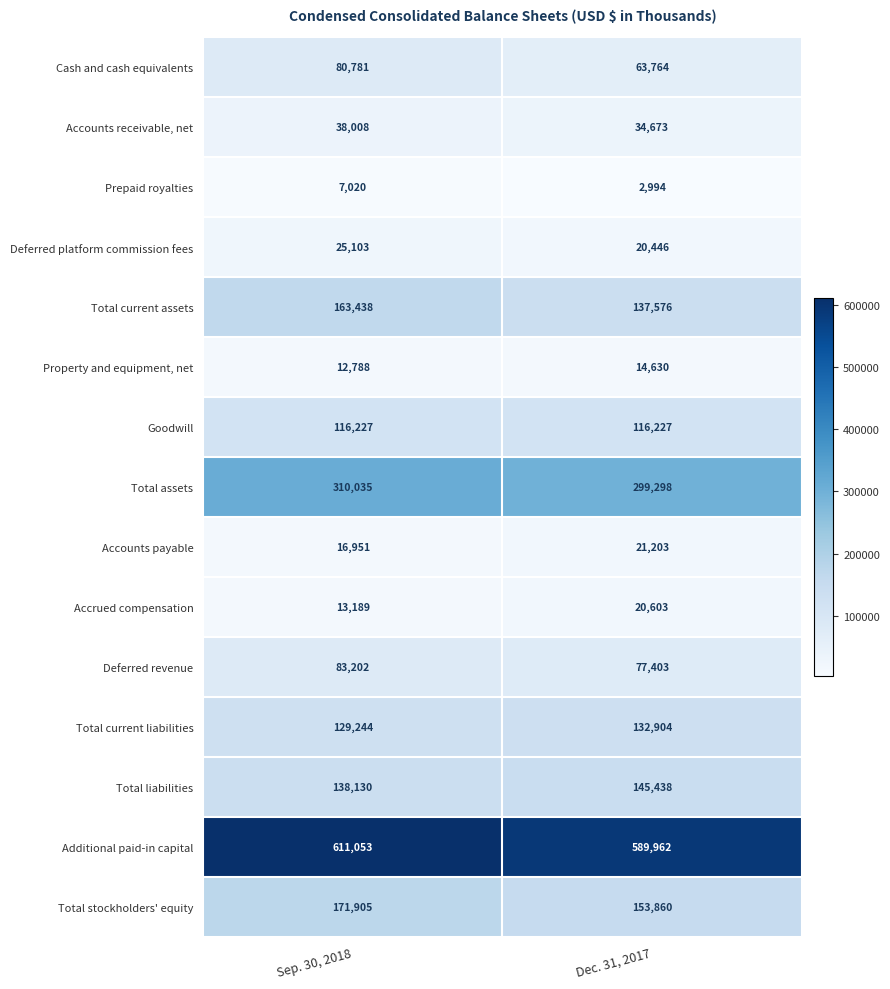

Which series has the widest spread of values?

Total current assets